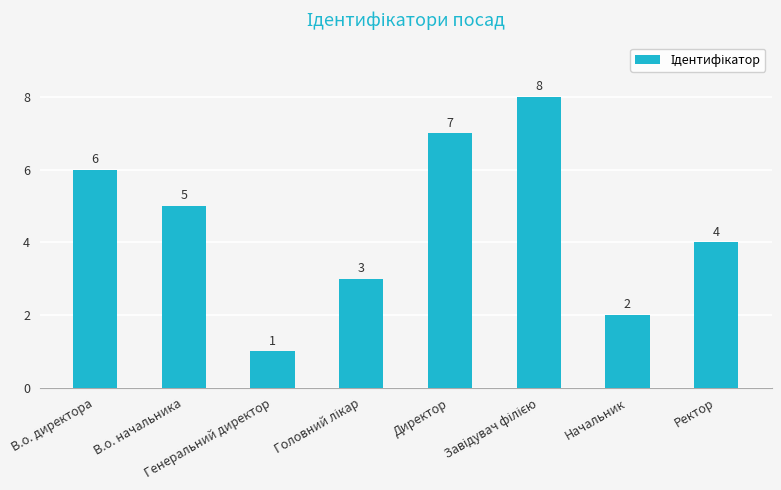

The chart shows a value of 1 at Начальник. True or false?

False